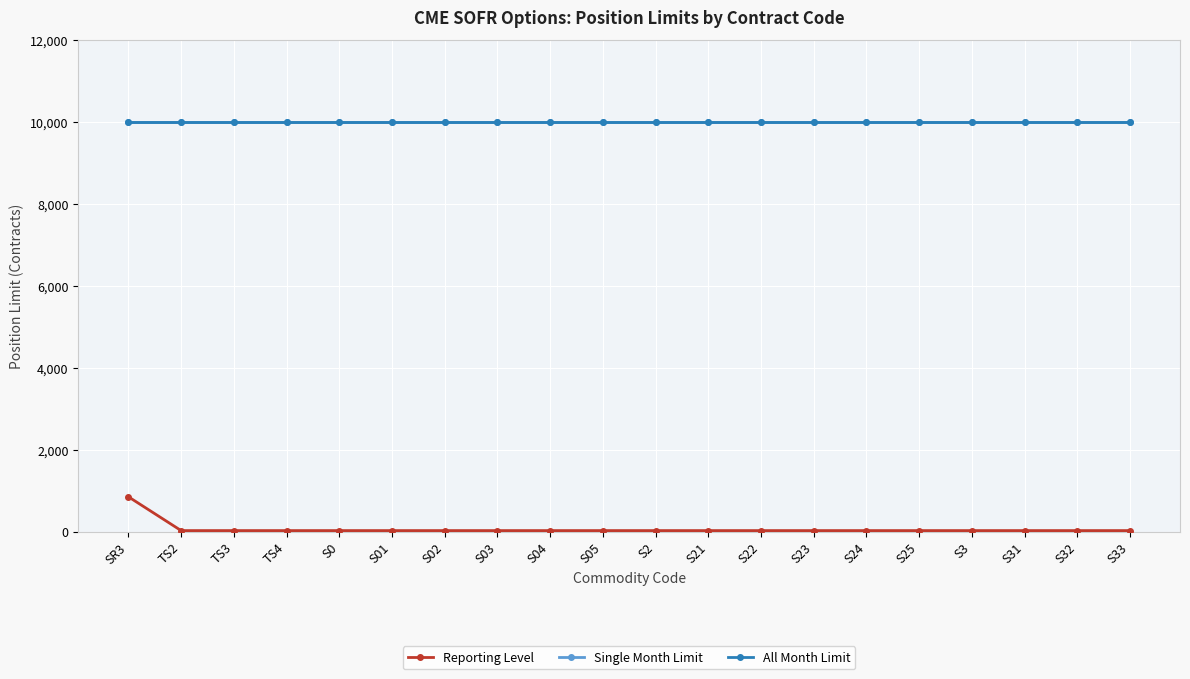

What is the smallest value displayed?

25